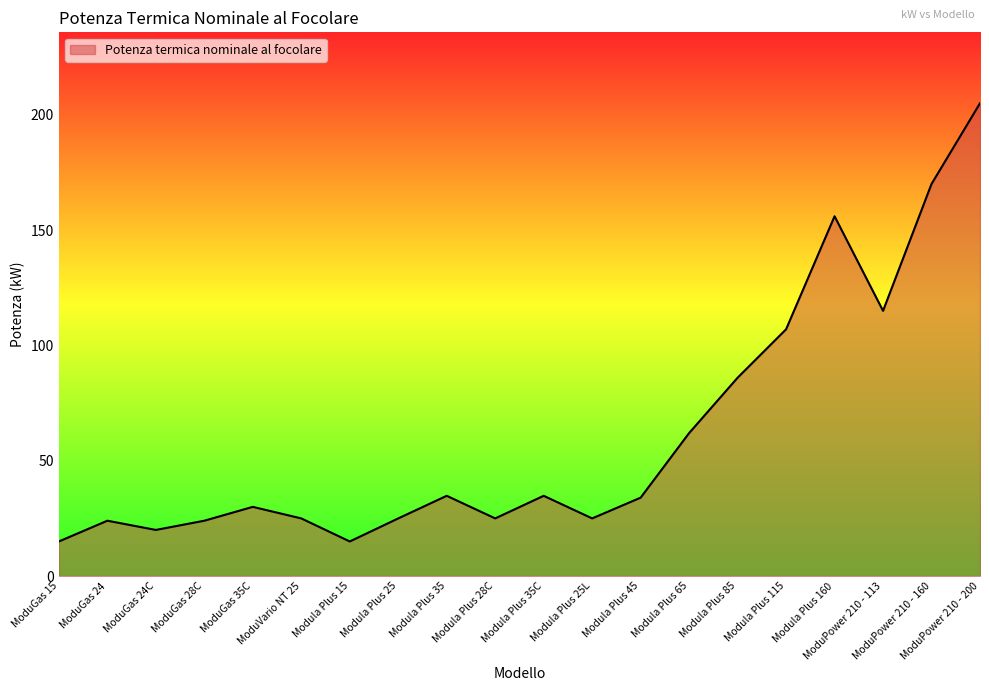

What position from the left is Modula Plus 15?

7